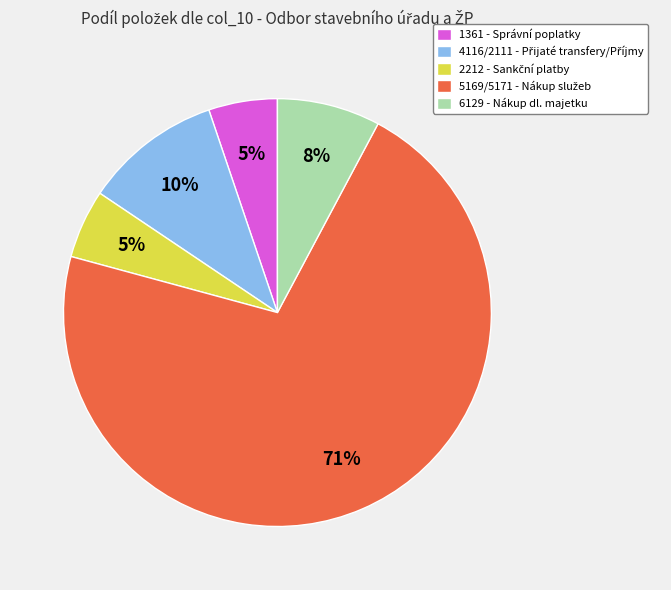

To the nearest percent, what is the average slice percentage?

20%